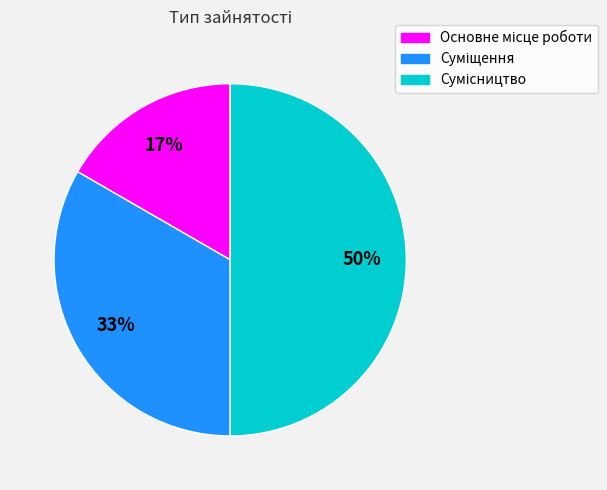

How many slices are in this pie chart?

3